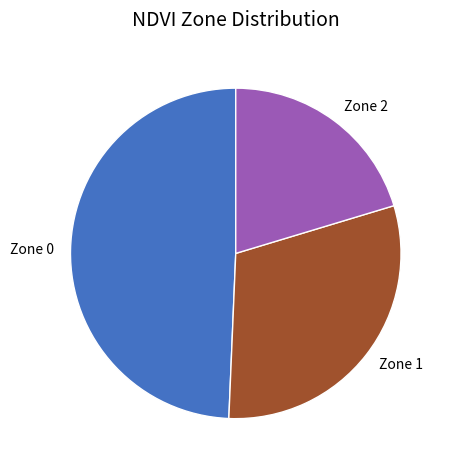

Between Zone 1 and Zone 2, which is larger?

Zone 1